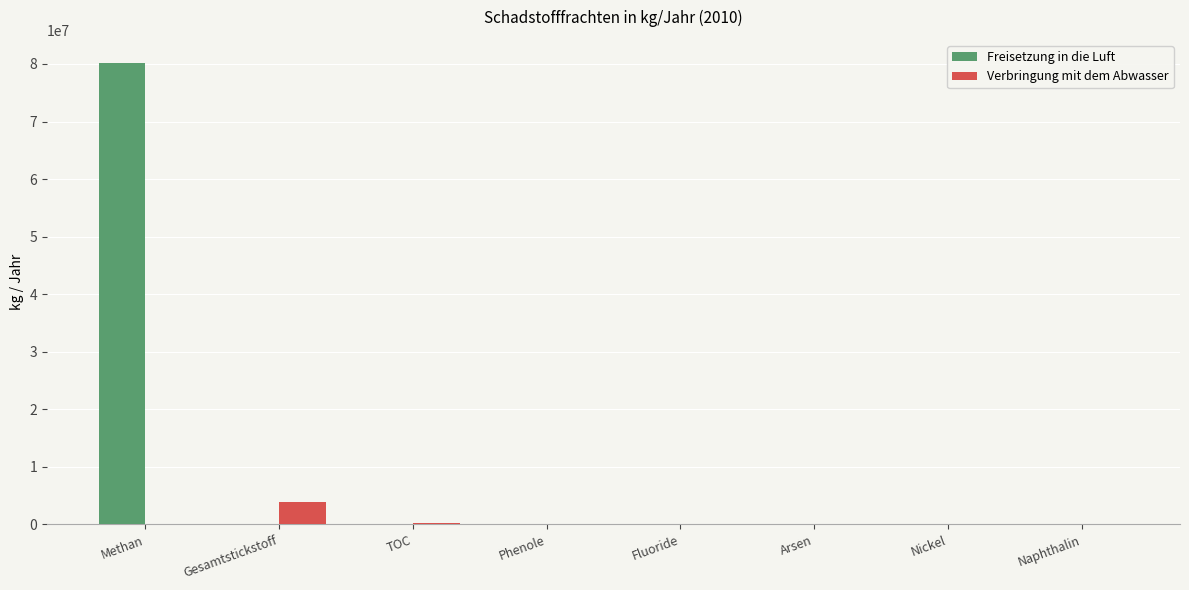

Count the number of data series in this chart.

2